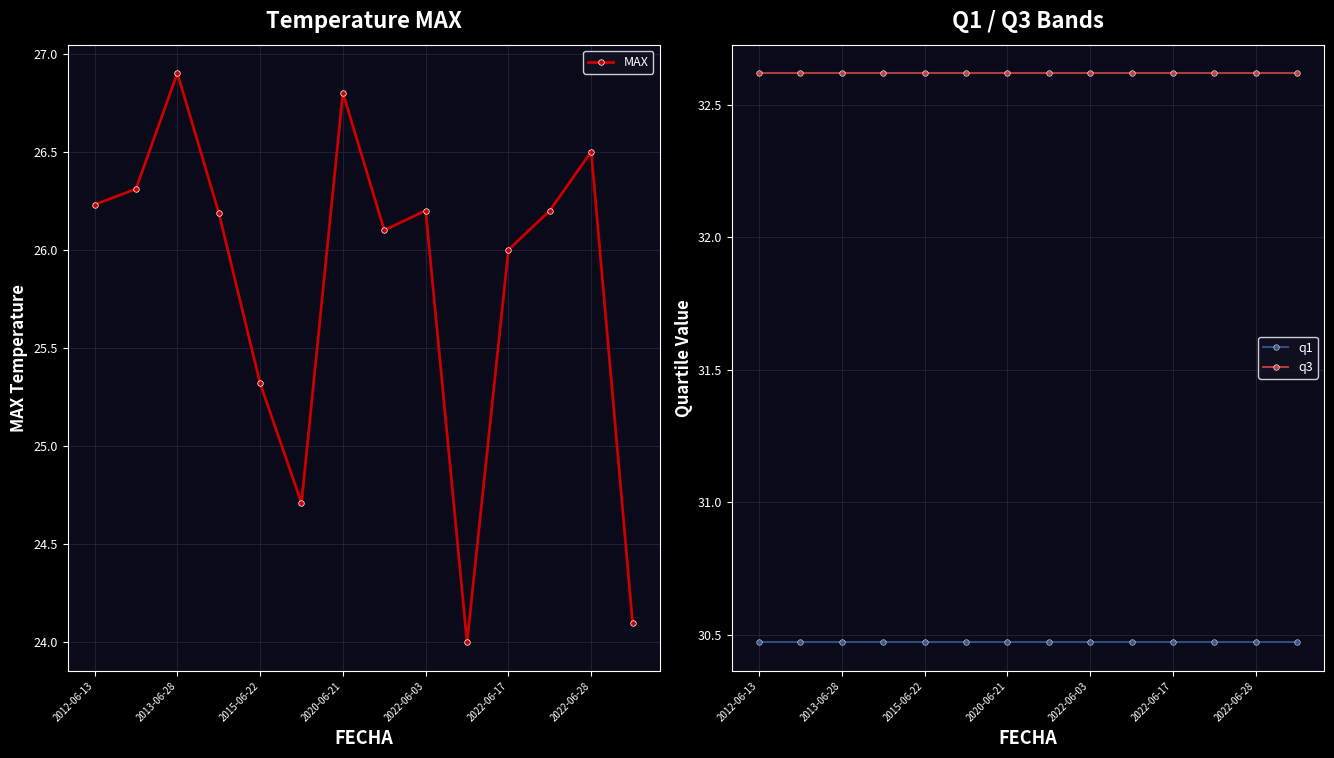

True or false: MAX has more than 0 interior local peaks.

True